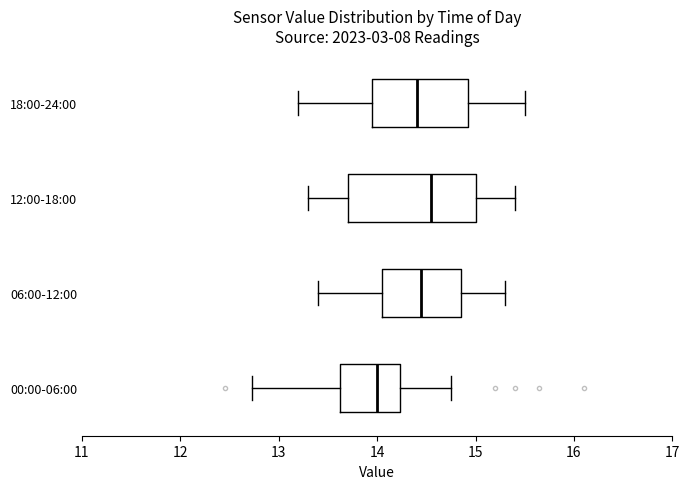

Comparing the boxes themselves (not the whiskers), which one is the widest?

12:00-18:00